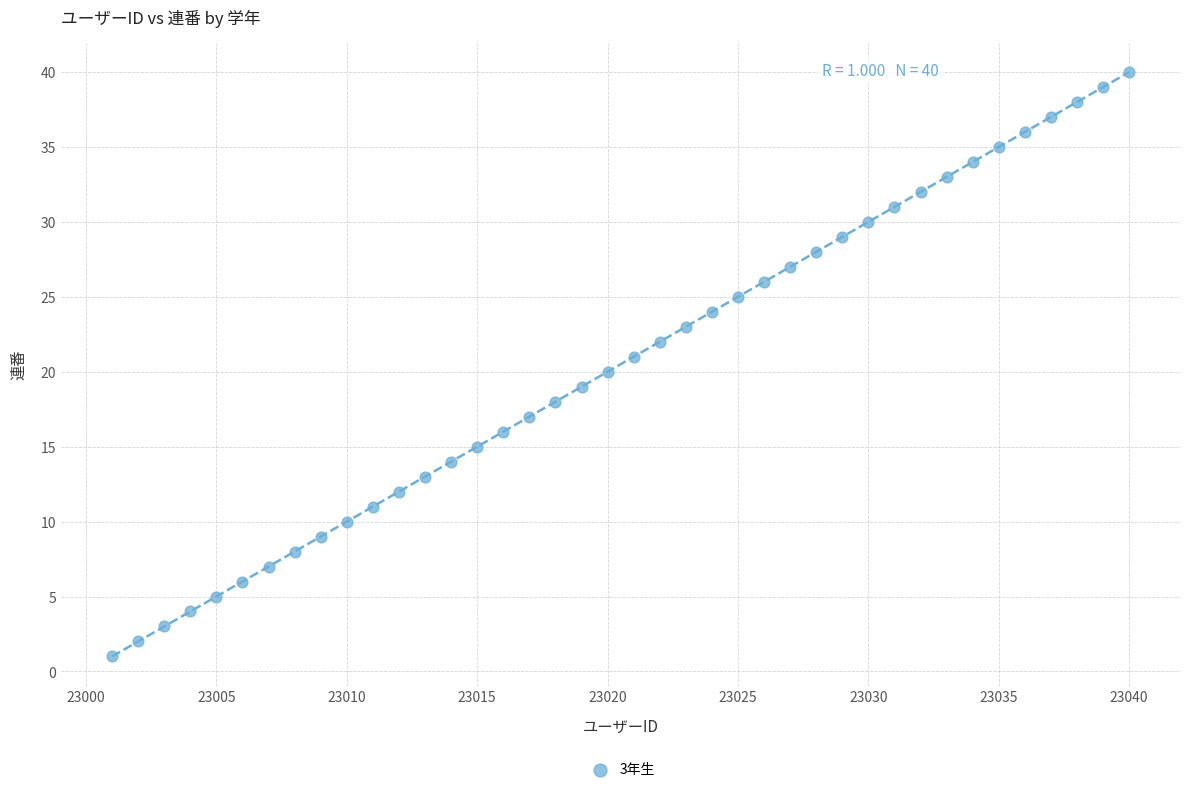

What is the range of Y values (max minus min)?

39